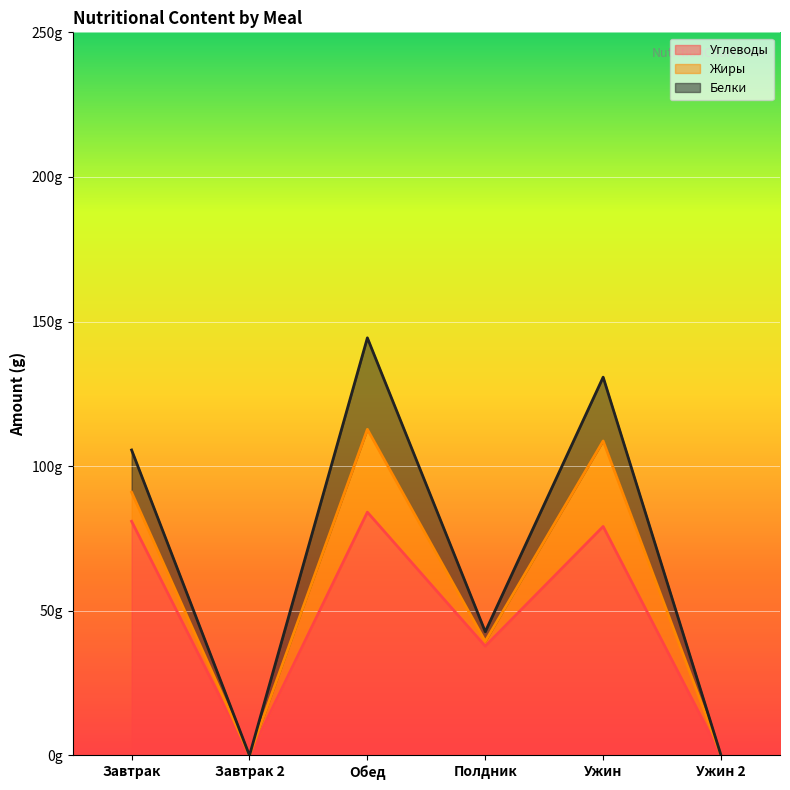

The value of Белки at Полдник is 5.3. True or false?

False